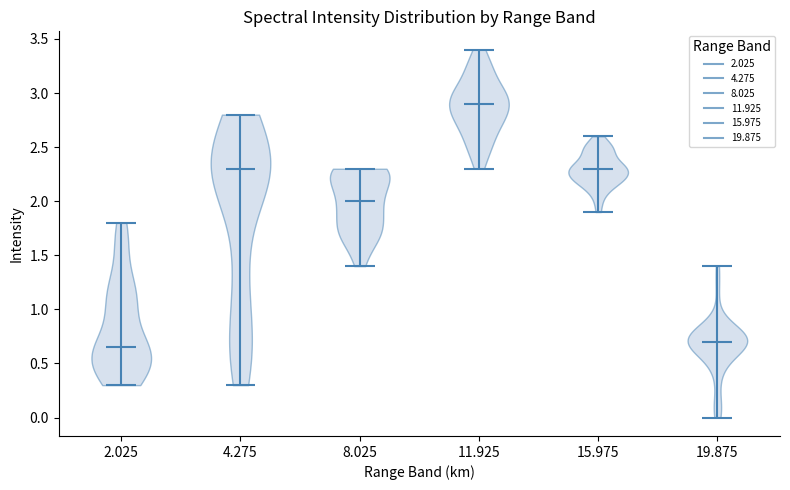

Reading left to right, read every violin against the y-axis: where its median line is, and the lowest and highest points it reaches. The values are not printed on the chart, so give them approximately, as read against the axis.

2.025: median line 0.65, lowest point 0.30, highest point 1.80
4.275: median line 2.30, lowest point 0.30, highest point 2.80
8.025: median line 2.00, lowest point 1.40, highest point 2.30
11.925: median line 2.90, lowest point 2.30, highest point 3.40
15.975: median line 2.30, lowest point 1.90, highest point 2.60
19.875: median line 0.70, lowest point 0.00, highest point 1.40